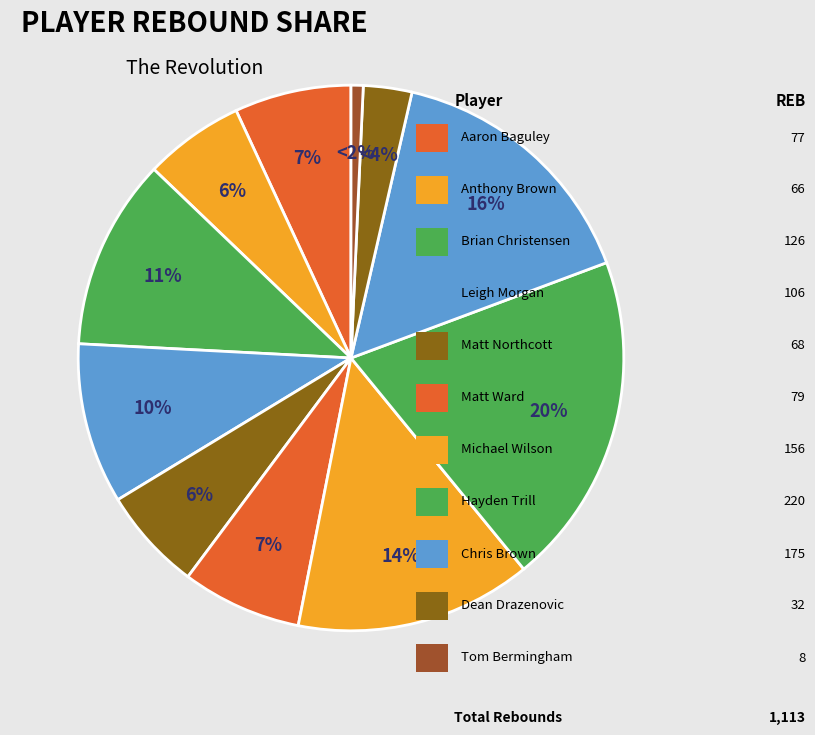

Which has a higher value, Matt Ward or Michael Wilson?

Michael Wilson